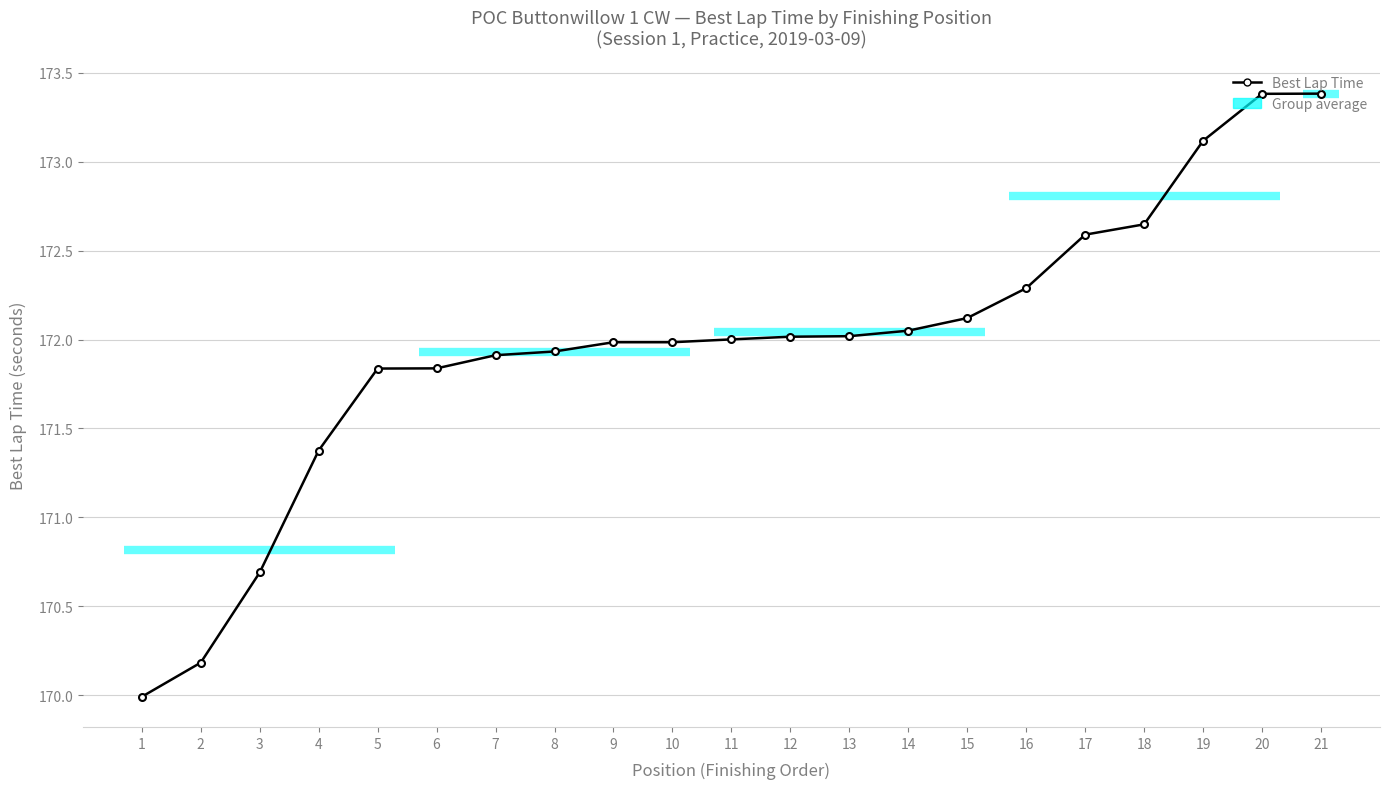

The value at 3 is 170.7. True or false?

True